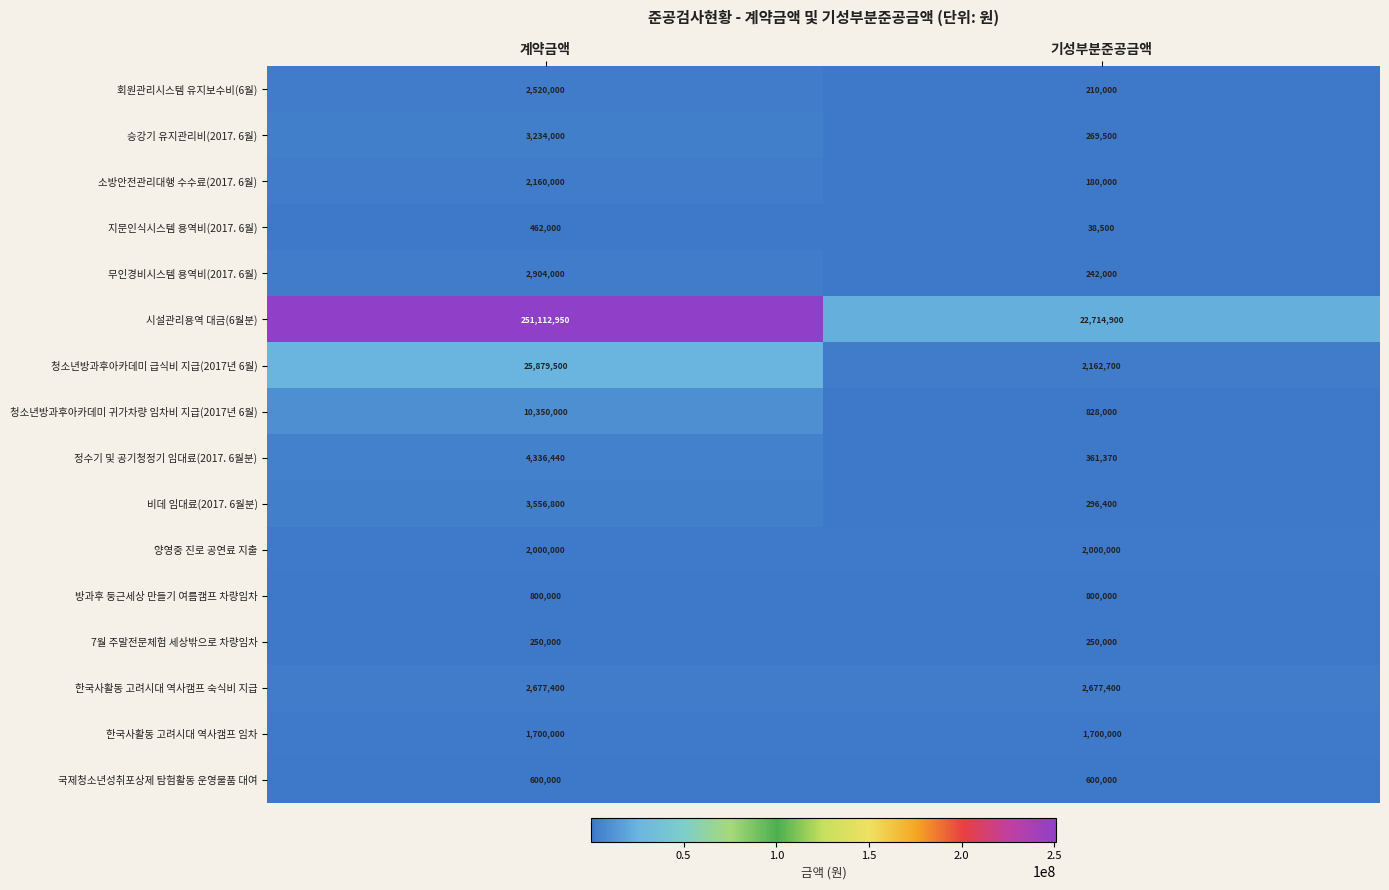

Rank the series by their maximum value, from highest to lowest.

시설관리용역 대금(6월분), 청소년방과후아카데미 급식비 지급(2017년 6월), 청소년방과후아카데미 귀가차량 임차비 지급(2017년 6월), 정수기 및 공기청정기 임대료(2017. 6월분), 비데 임대료(2017. 6월분), 승강기 유지관리비(2017. 6월), 무인경비시스템 용역비(2017. 6월), 한국사활동 고려시대 역사캠프 숙식비 지급, 회원관리시스템 유지보수비(6월), 소방안전관리대행 수수료(2017. 6월), 양영중 진로 공연료 지출, 한국사활동 고려시대 역사캠프 임차, 방과후 둥근세상 만들기 여름캠프 차량임차, 국제청소년성취포상제 탐험활동 운영물품 대여, 지문인식시스템 용역비(2017. 6월), 7월 주말전문체험 세상밖으로 차량임차